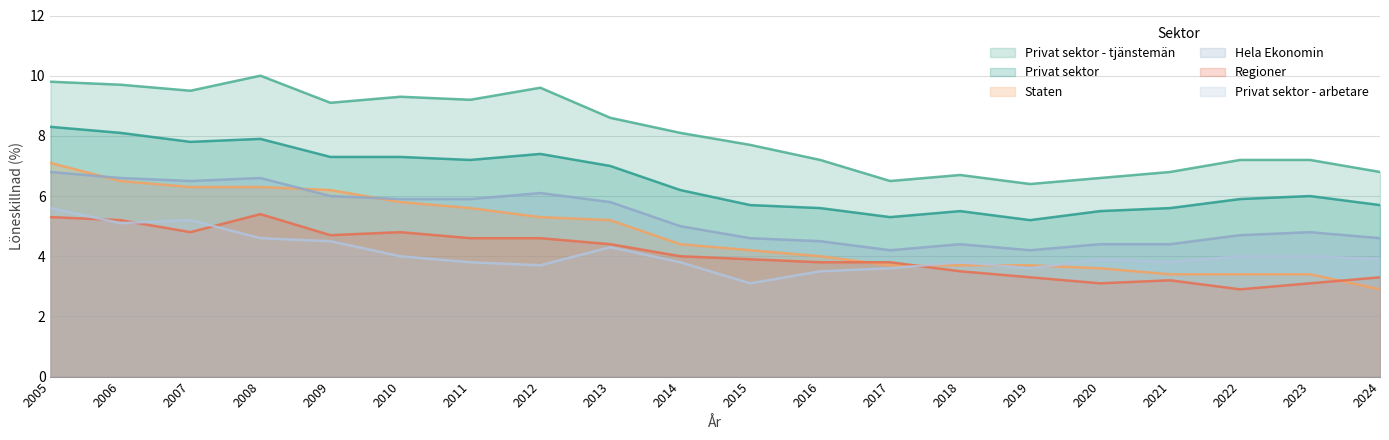

How many lines are shown in the chart?

6